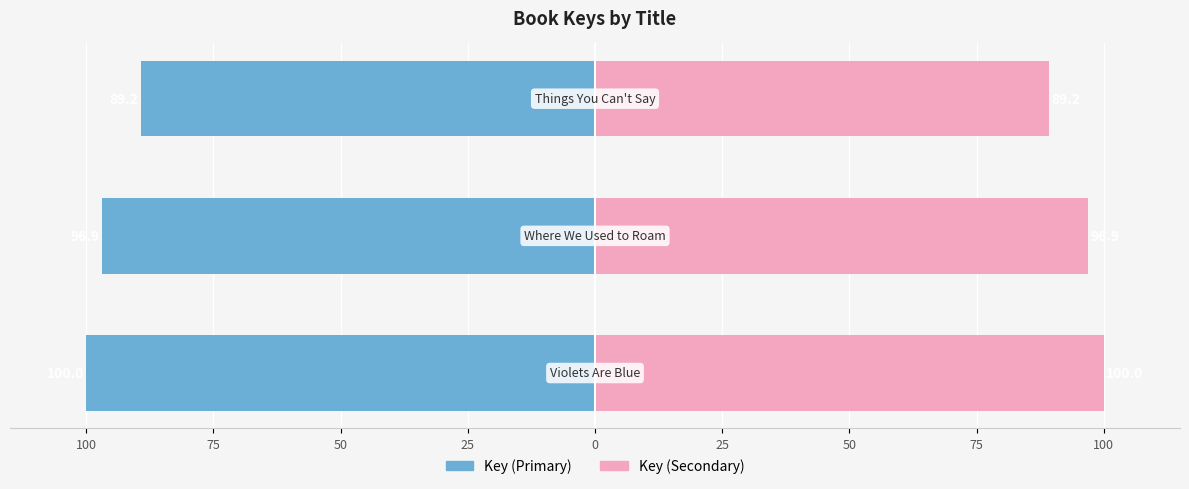

Which series changed the most between 75 and 50?

Key (Primary)